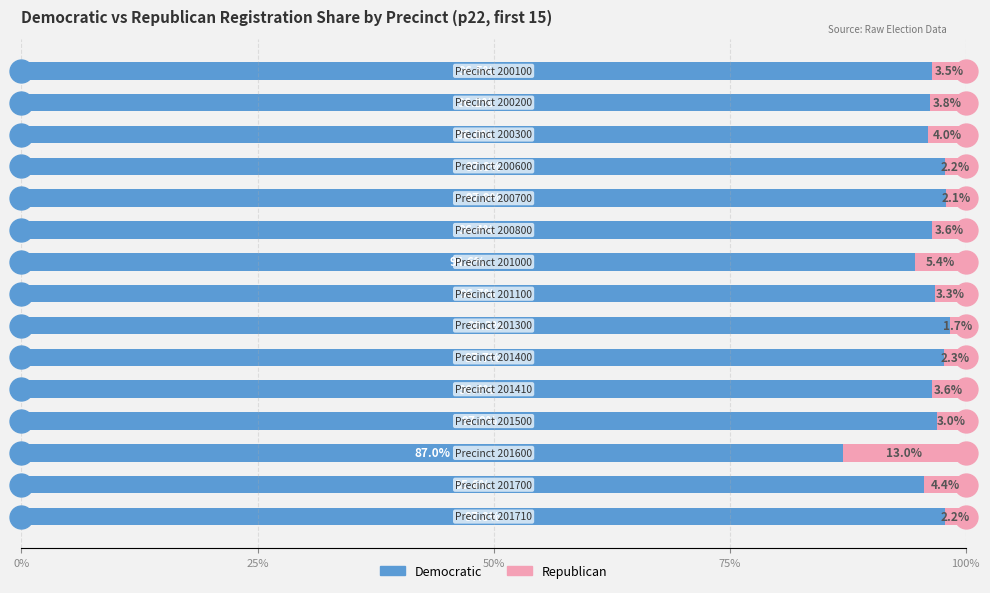

What is the highest value of the Democratic series?

98.3